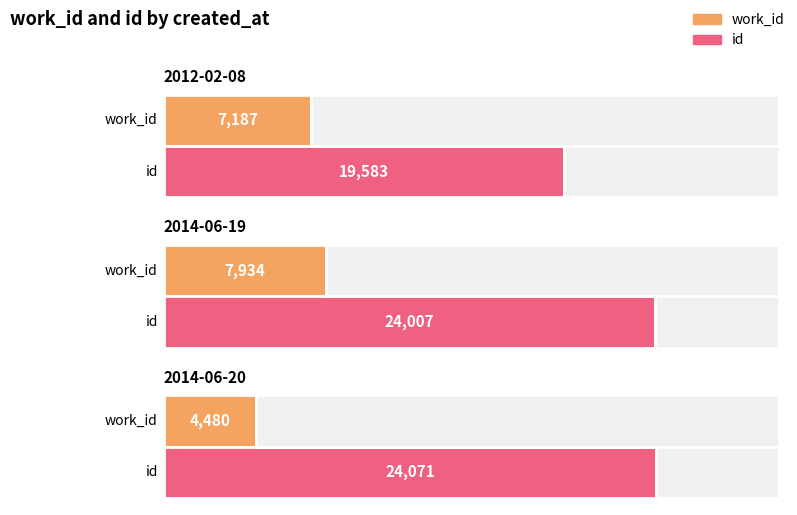

What is the approximate value of work_id at 2012-02-08?

7187